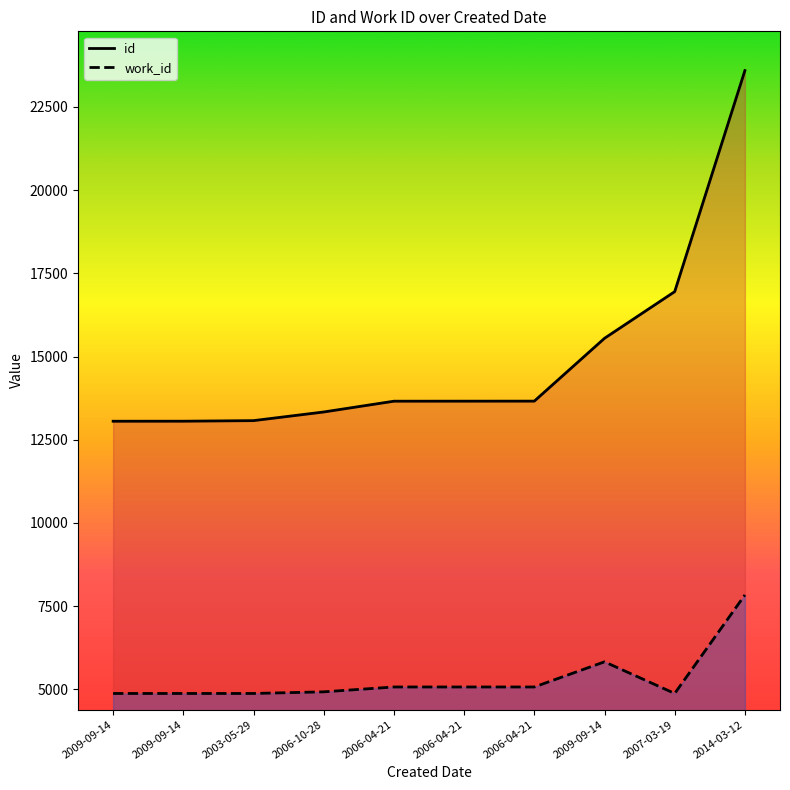

At which category is the sum across all series the highest?

2014-03-12